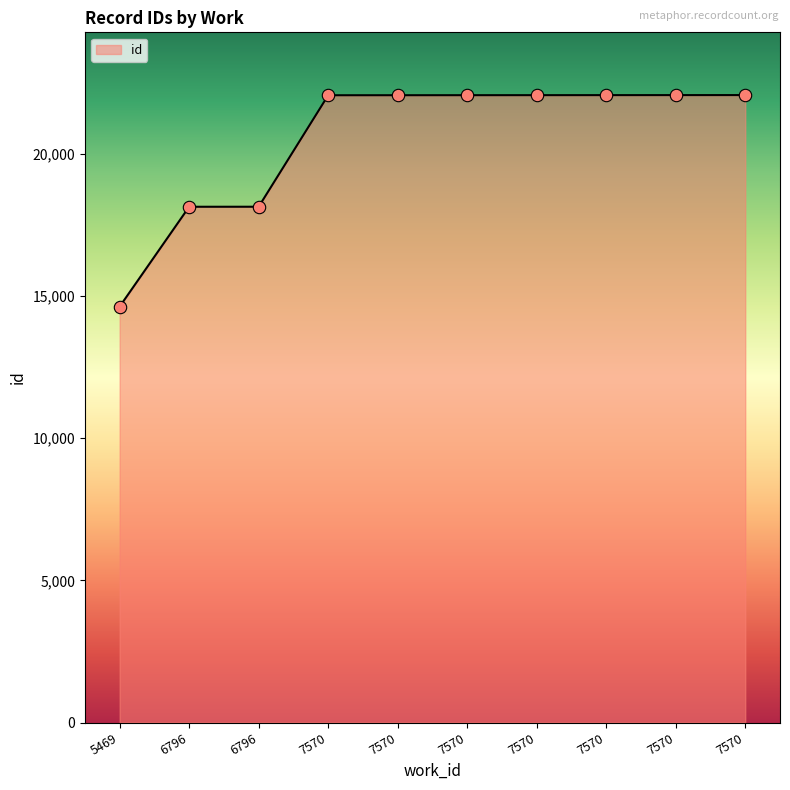

Between 7570 and 7570, which is larger?

7570